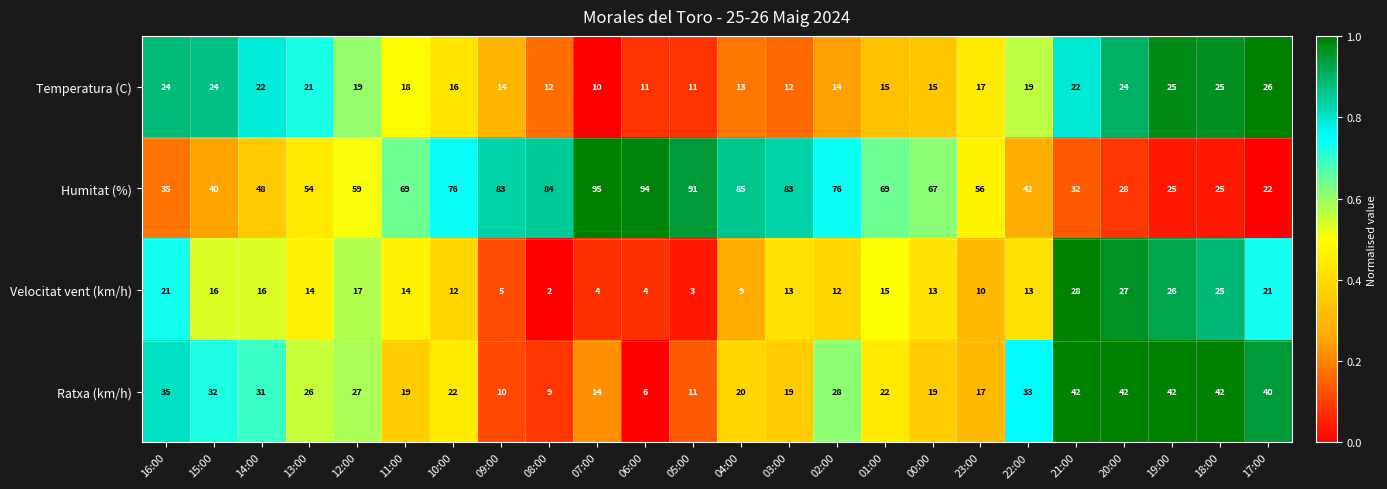

How many values in the Ratxa (km/h) series are below 26?

12